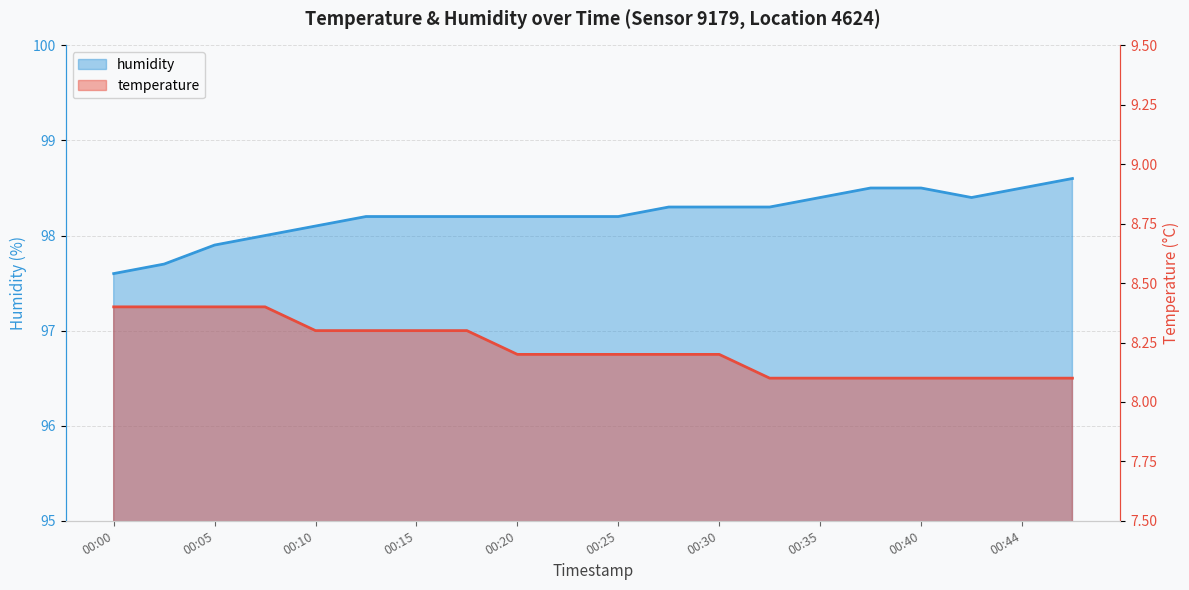

Reading right to left, transcribe all the data shown in this chart.

temperature: 00:47=8.1	00:44=8.1	00:42=8.1	00:40=8.1	00:37=8.1	00:35=8.1	00:32=8.1	00:30=8.2	00:27=8.2	00:25=8.2	00:22=8.2	00:20=8.2	00:17=8.3	00:15=8.3	00:13=8.3	00:10=8.3	00:08=8.4	00:05=8.4	00:03=8.4	00:00=8.4
humidity: 00:47=98.6	00:44=98.5	00:42=98.4	00:40=98.5	00:37=98.5	00:35=98.4	00:32=98.3	00:30=98.3	00:27=98.3	00:25=98.2	00:22=98.2	00:20=98.2	00:17=98.2	00:15=98.2	00:13=98.2	00:10=98.1	00:08=98.0	00:05=97.9	00:03=97.7	00:00=97.6